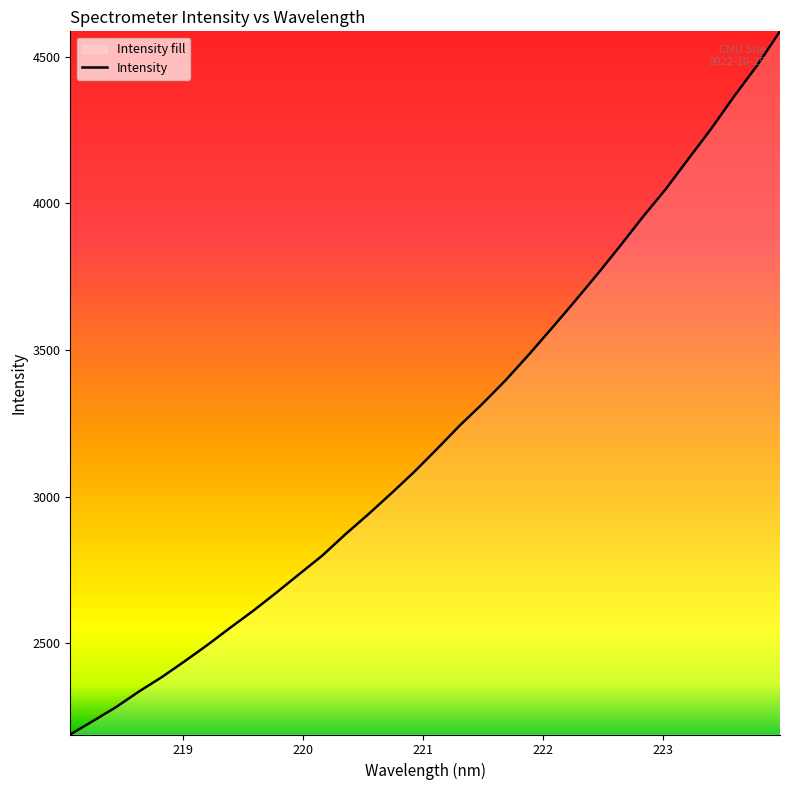

What is the maximum value shown in the chart?

4585.8